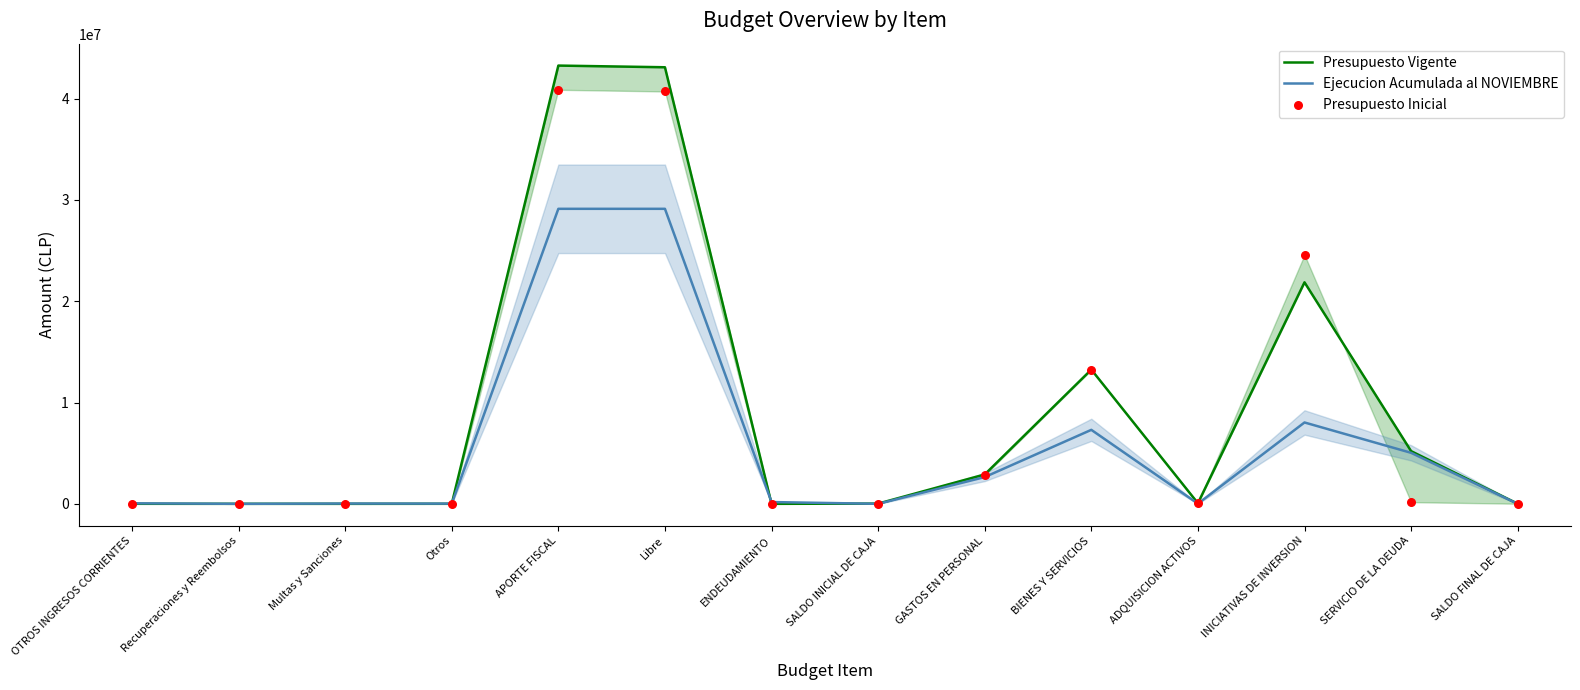

Which series has the largest total across all categories?

Presupuesto Vigente